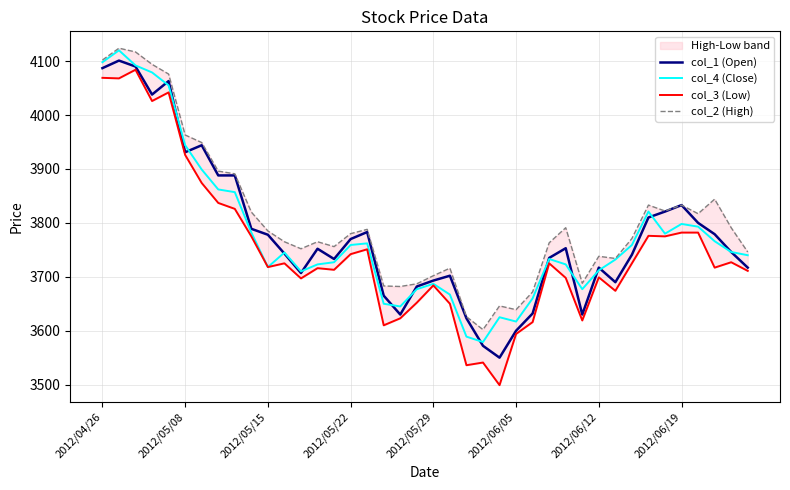

True or false: col_2 (High) has a value of 2406 at 22.

False